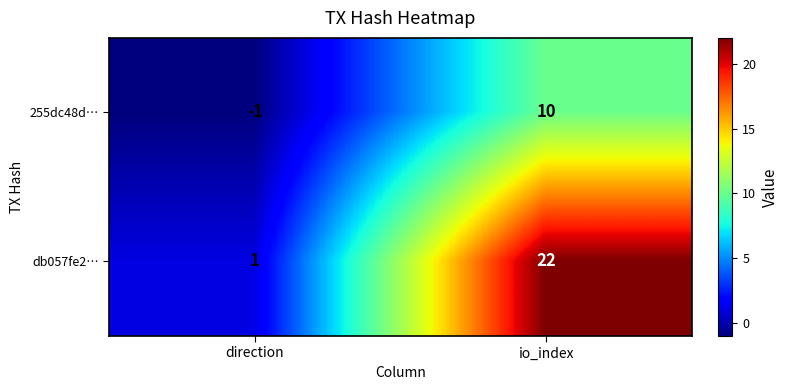

At which category does the chart reach its peak across all series?

io_index